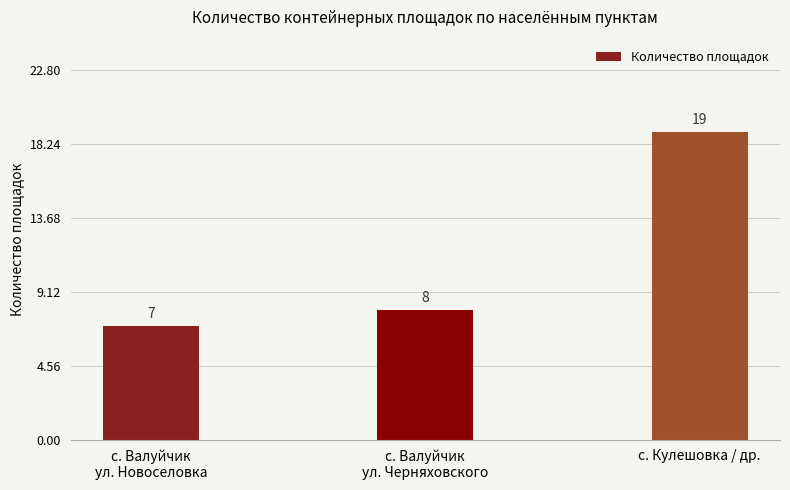

Which label corresponds to the largest value in the chart?

с. Кулешовка / др.